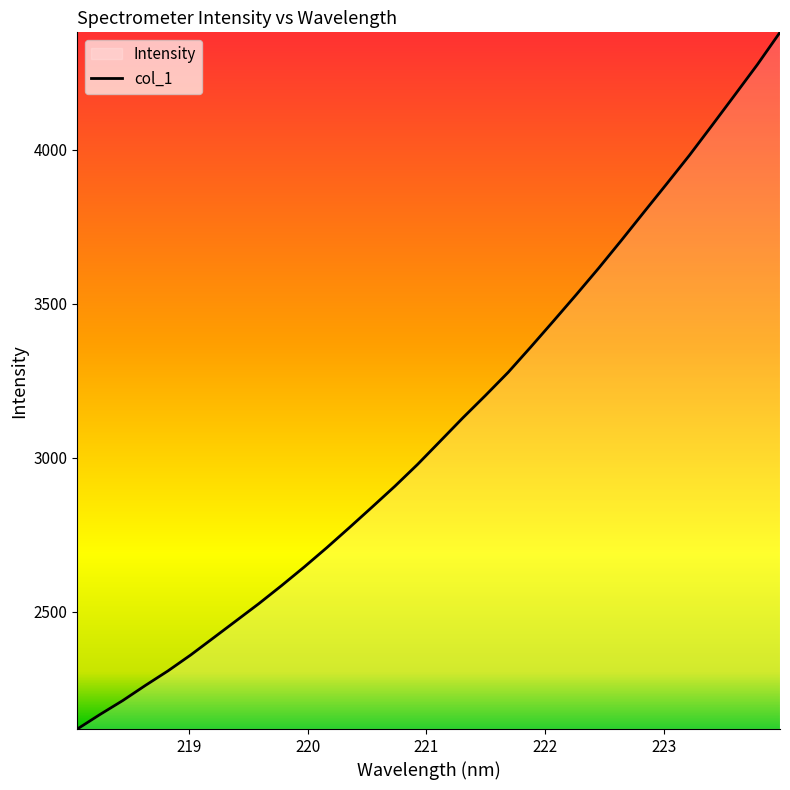

What is the maximum value shown in the chart?

4381.9